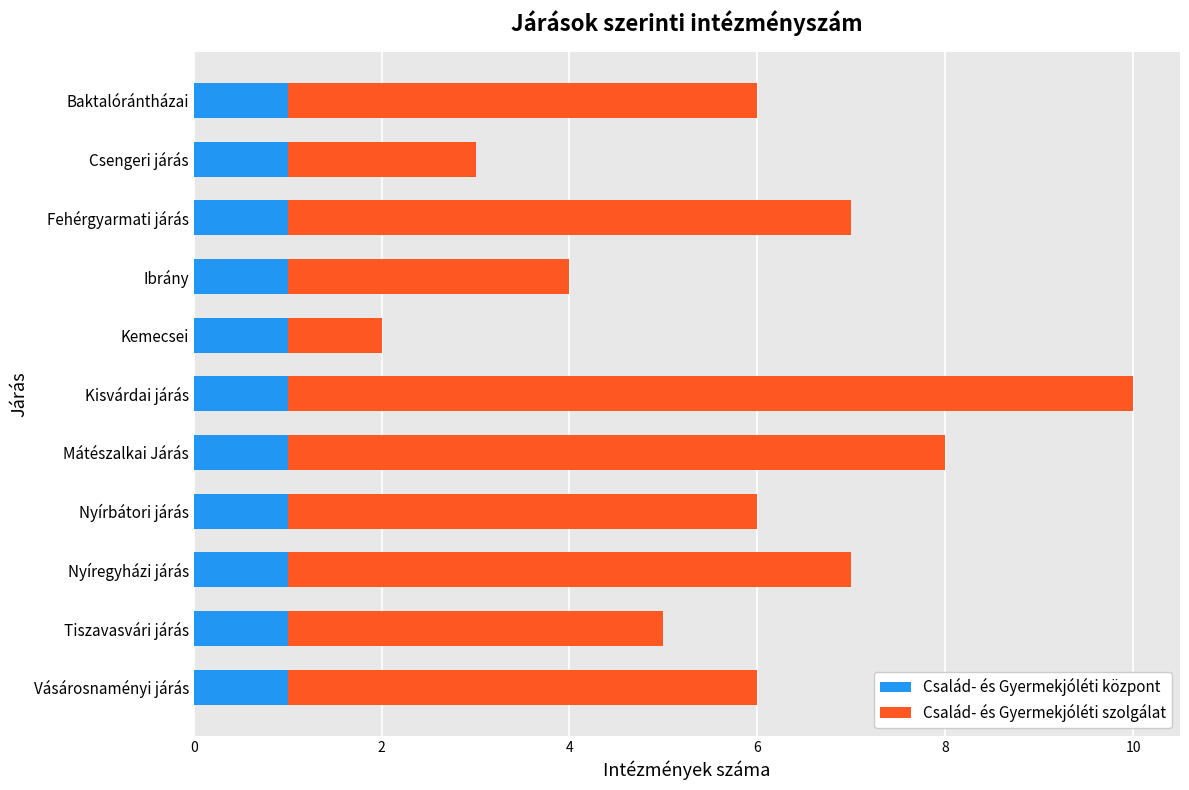

What is the total value across all series at Baktalórántházai?

6